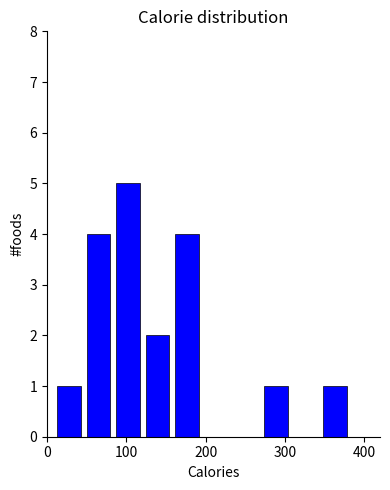

Read against the x-axis, roughly where is the centre of the tallest bar?

100